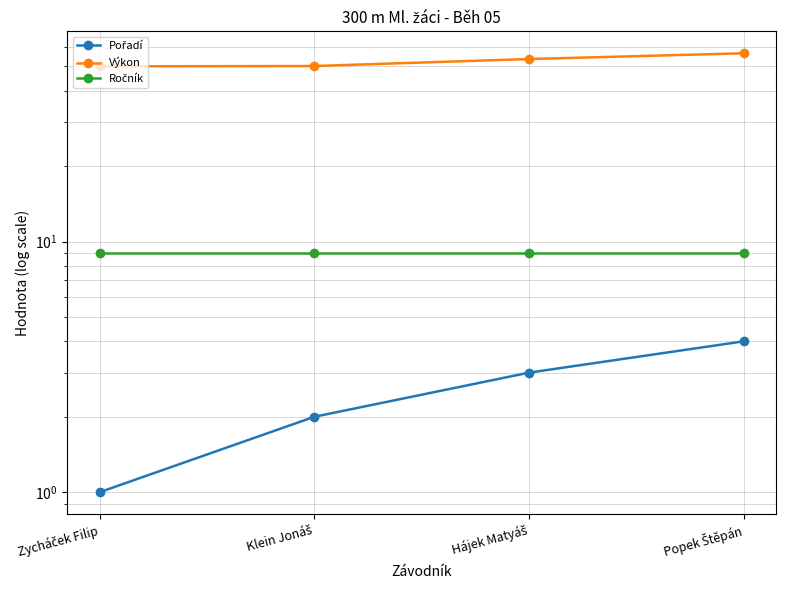

What position from the right is Zycháček Filip?

4